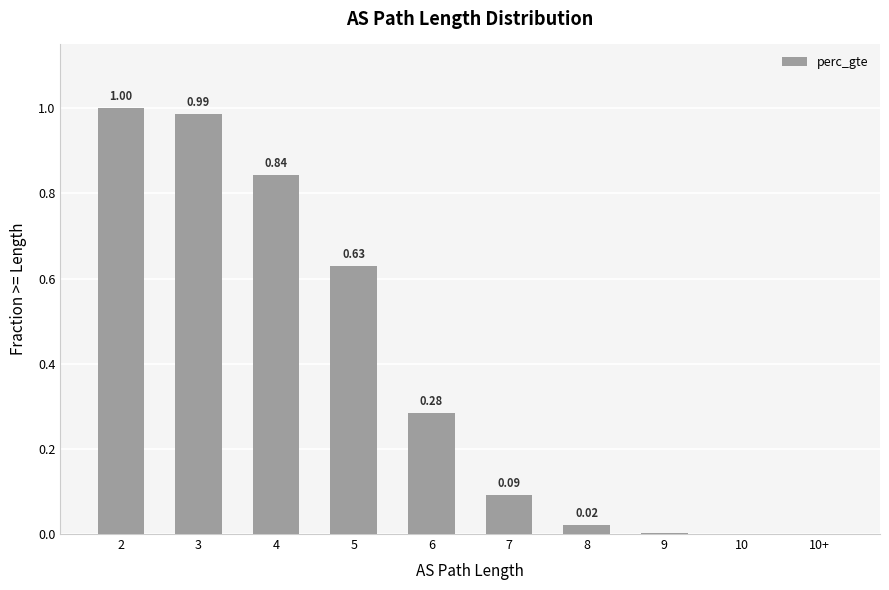

Between 3 and 10, which is larger?

3